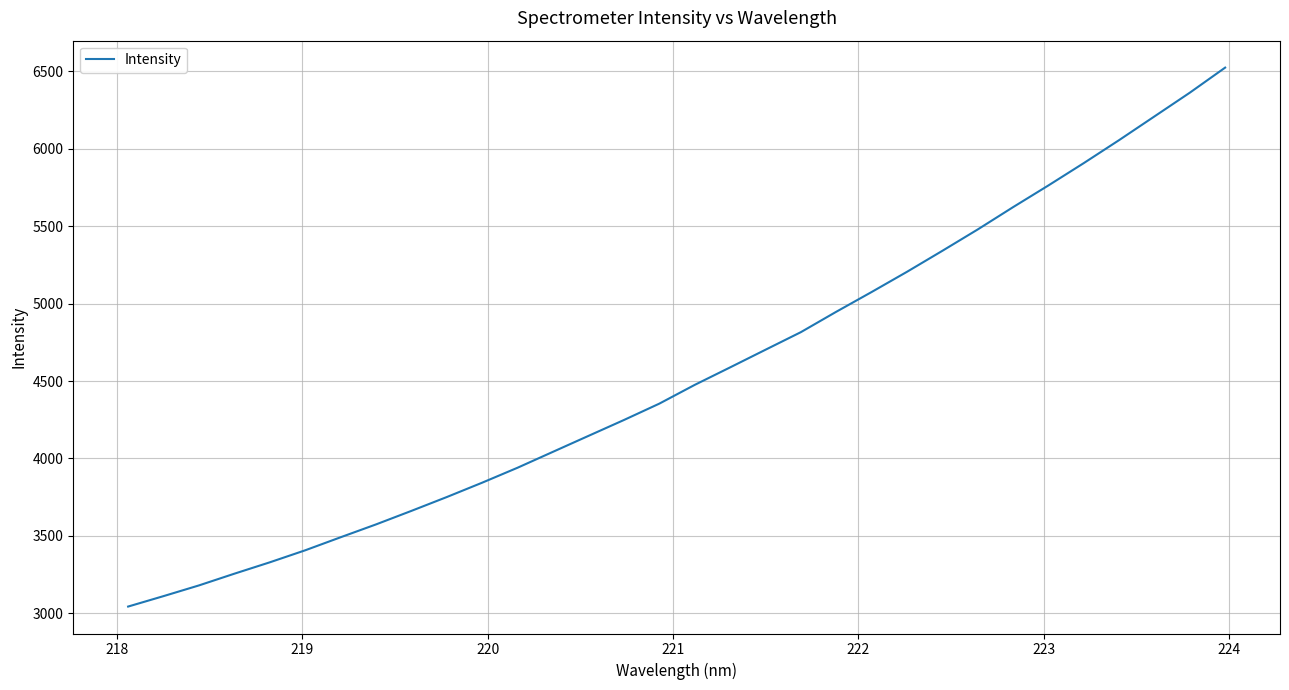

What is the minimum value shown in the chart?

3043.6